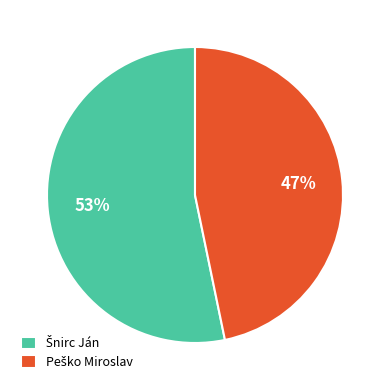

Does any single category account for the majority?

Yes